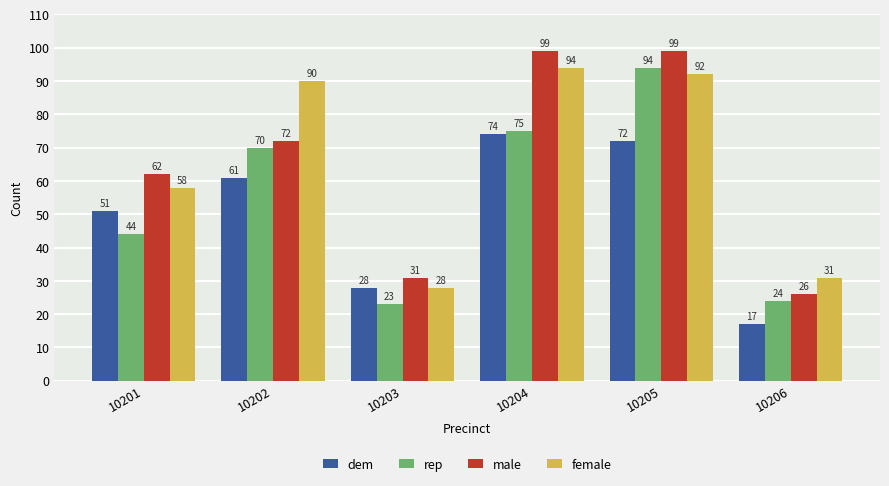

Does the chart contain stacked bars?

No